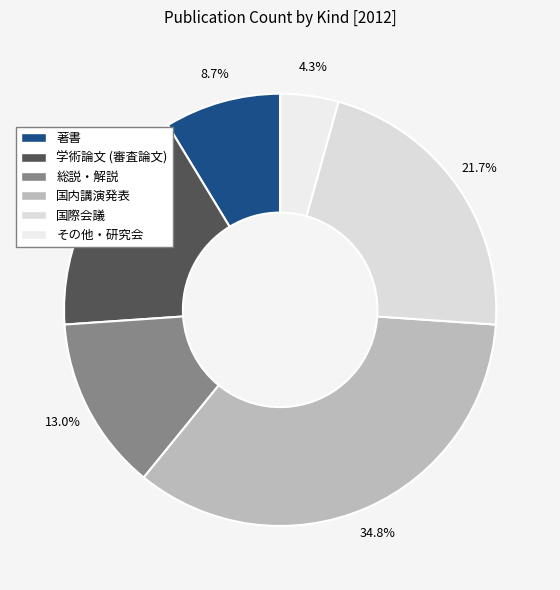

Is there a majority slice in this chart?

No